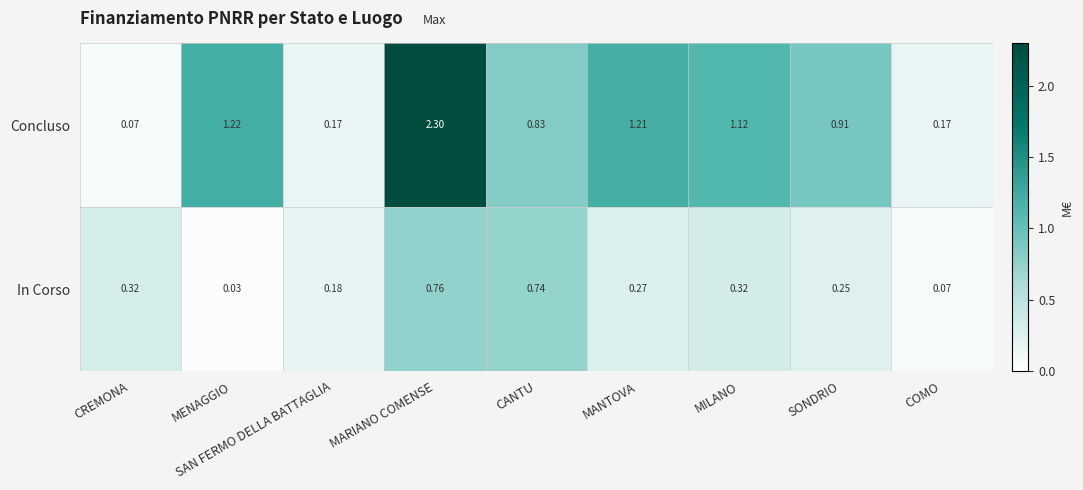

Which category has the highest value in the Concluso series?

MARIANO COMENSE